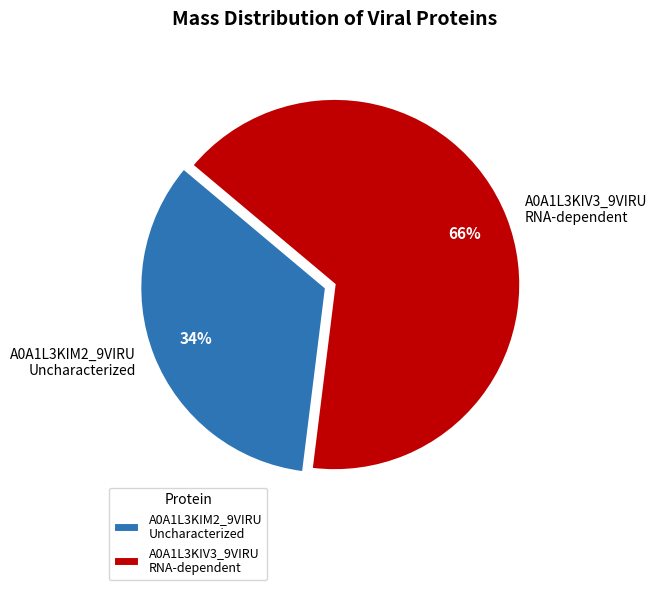

Is it true that A0A1L3KIM2_9VIRU Uncharacterized is 48% of the pie?

False